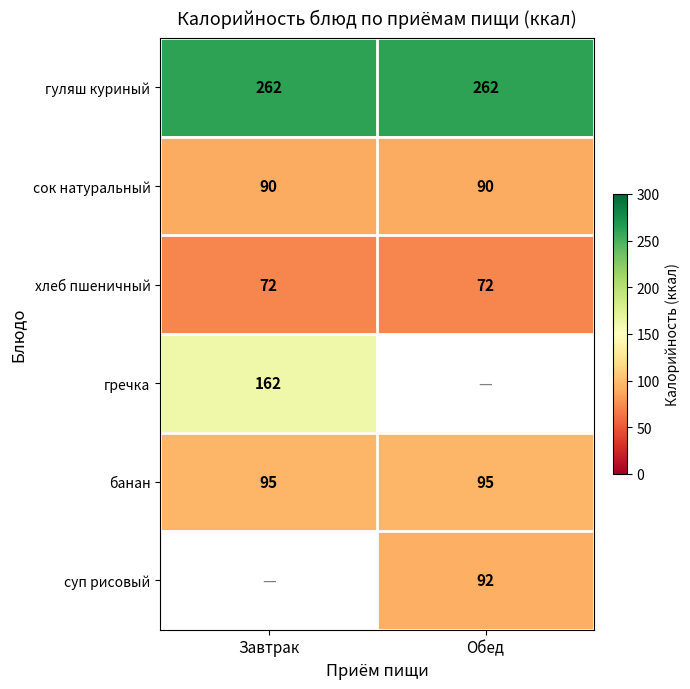

The гречка series shows 162 at Завтрак. True or false?

True